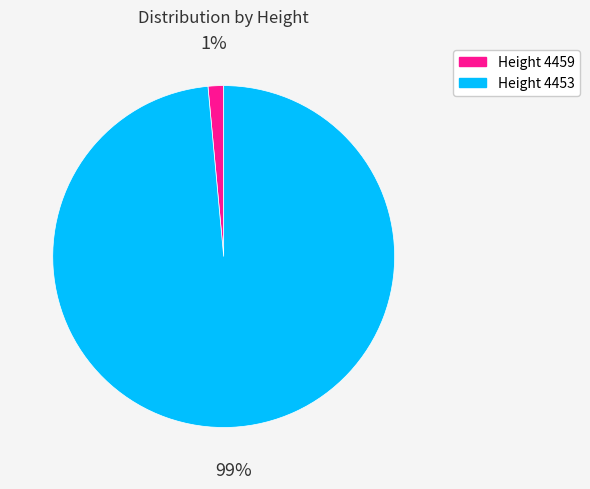

Count the number of slices in the pie.

2